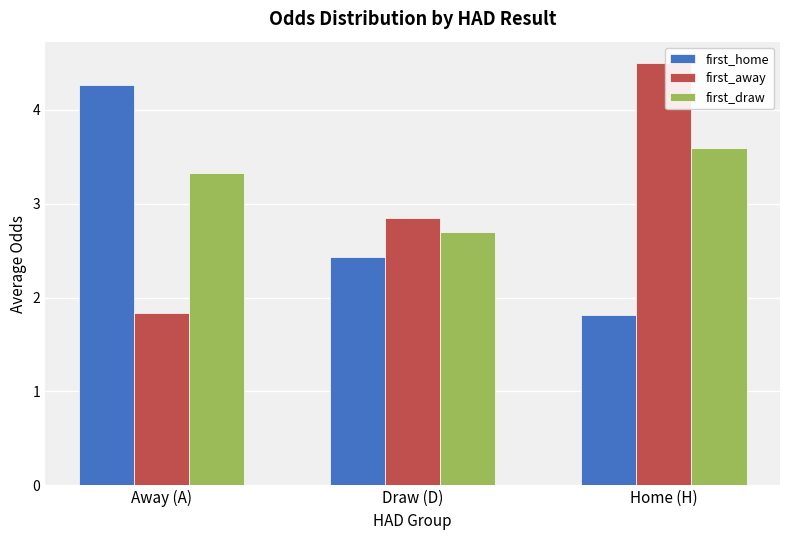

What is the total value across all series at Away (A)?

9.4